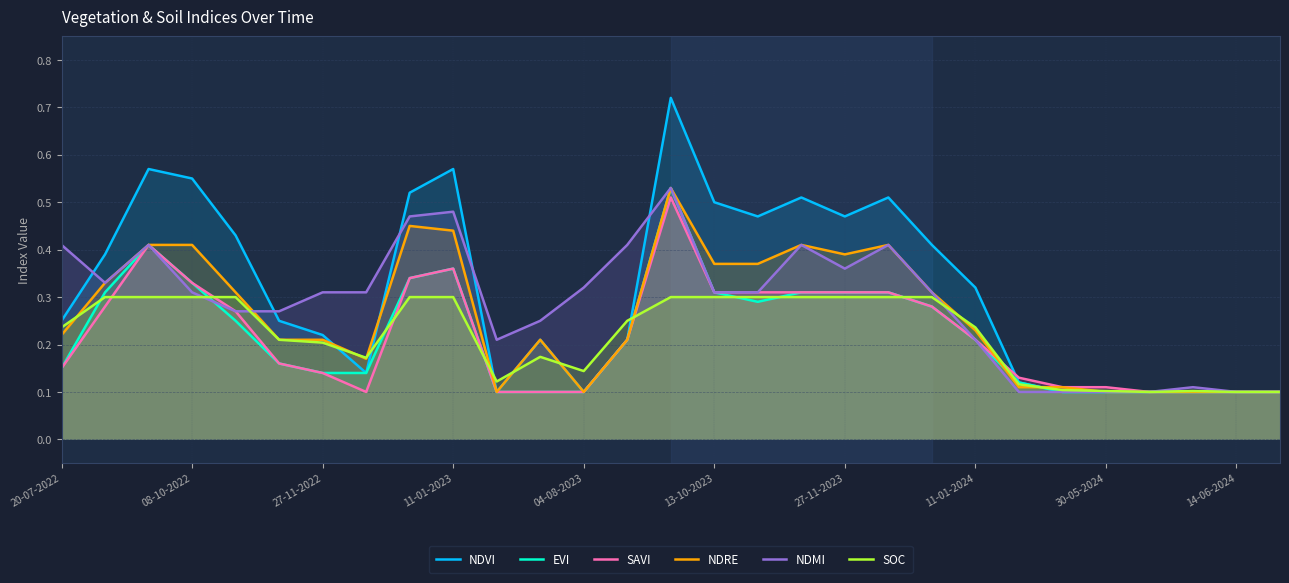

After their last crossing, which series has the higher values: SAVI or NDVI?

SAVI